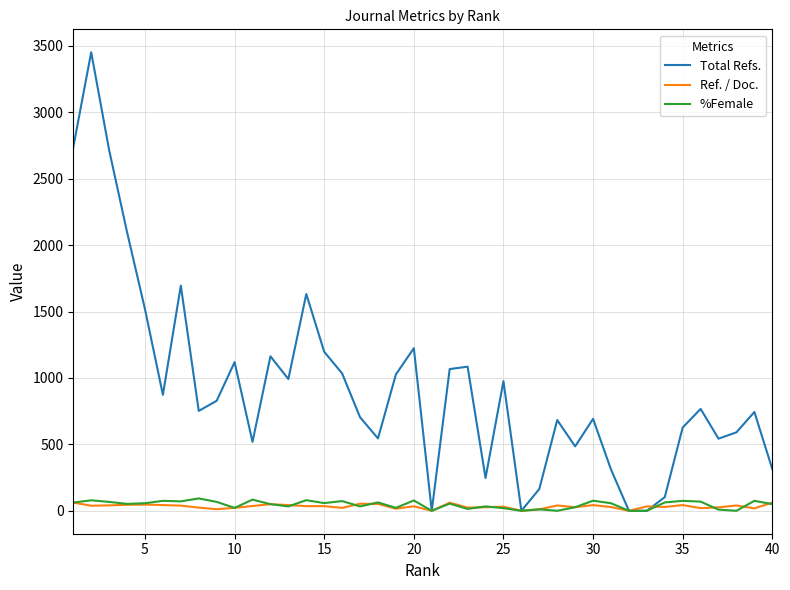

How many distinct data groups are displayed?

3